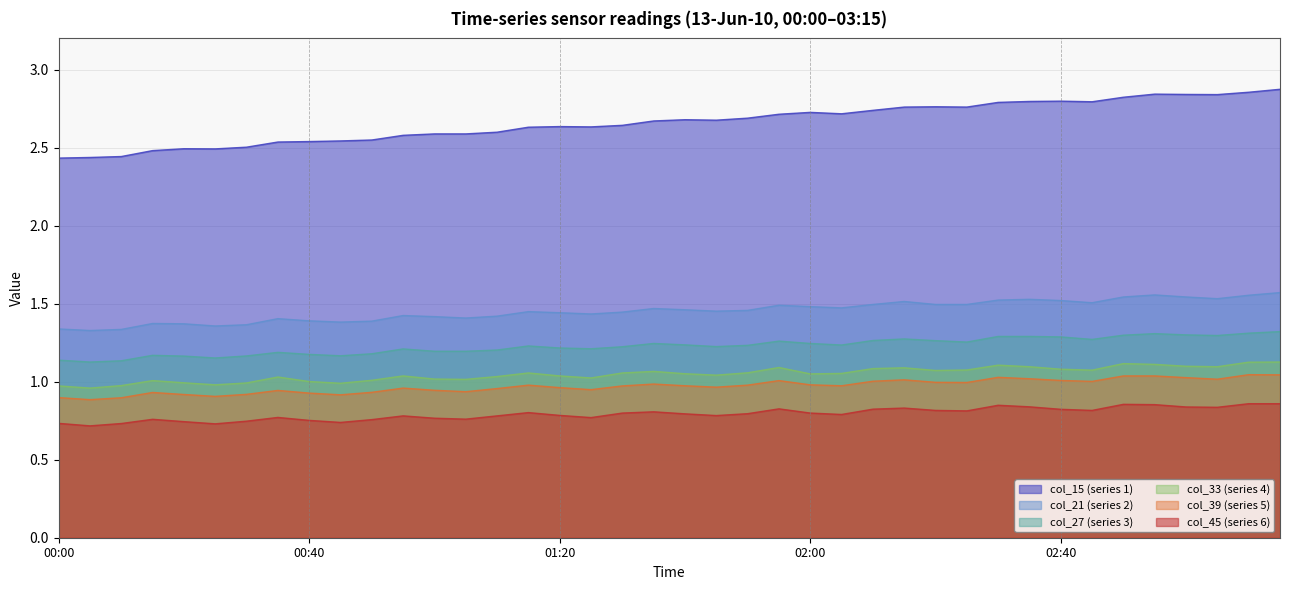

At how many categories does at least one series exceed 0?

40